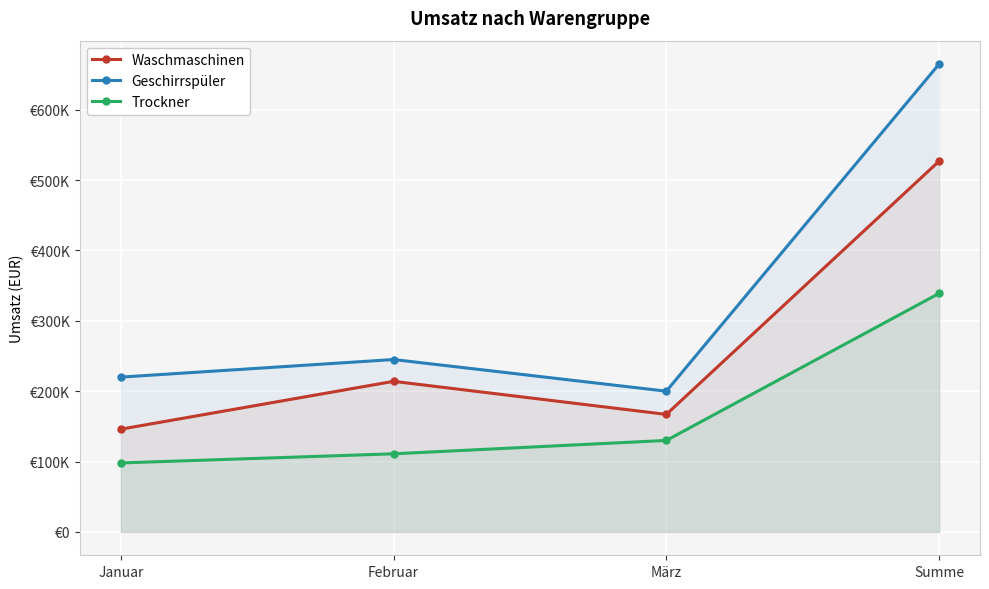

True or false: Geschirrspüler and Waschmaschinen cross at least once.

False